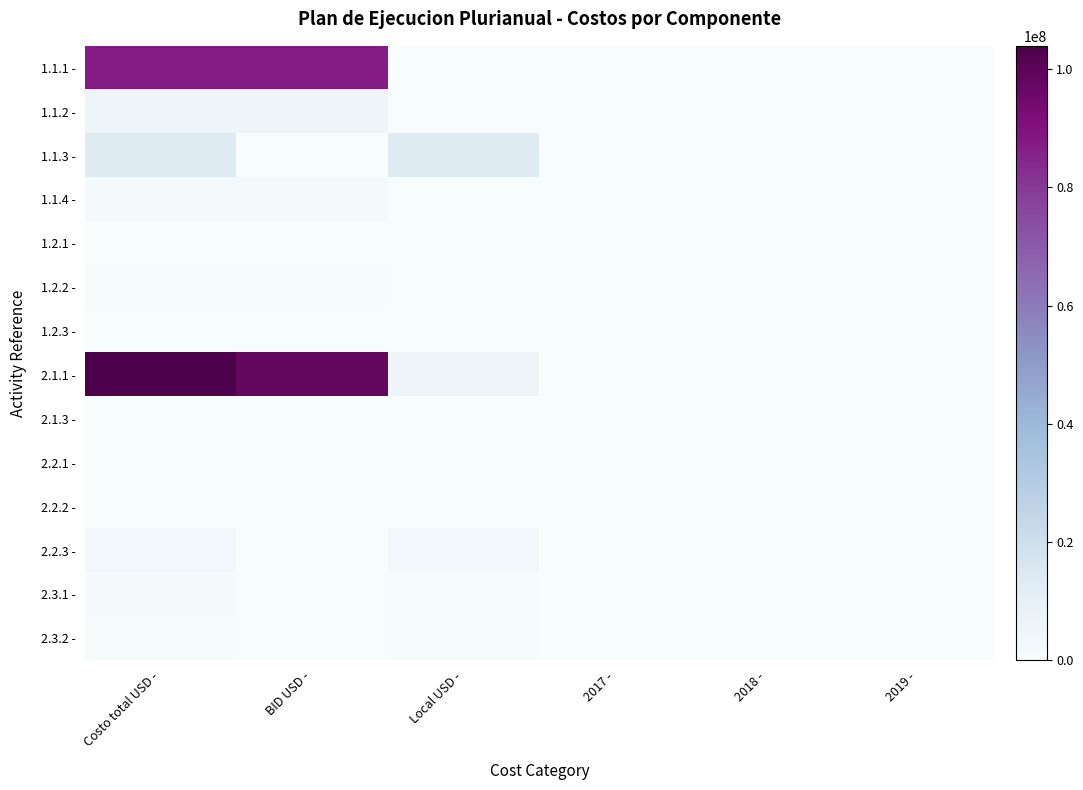

What is the maximum value shown in the chart?

103939200